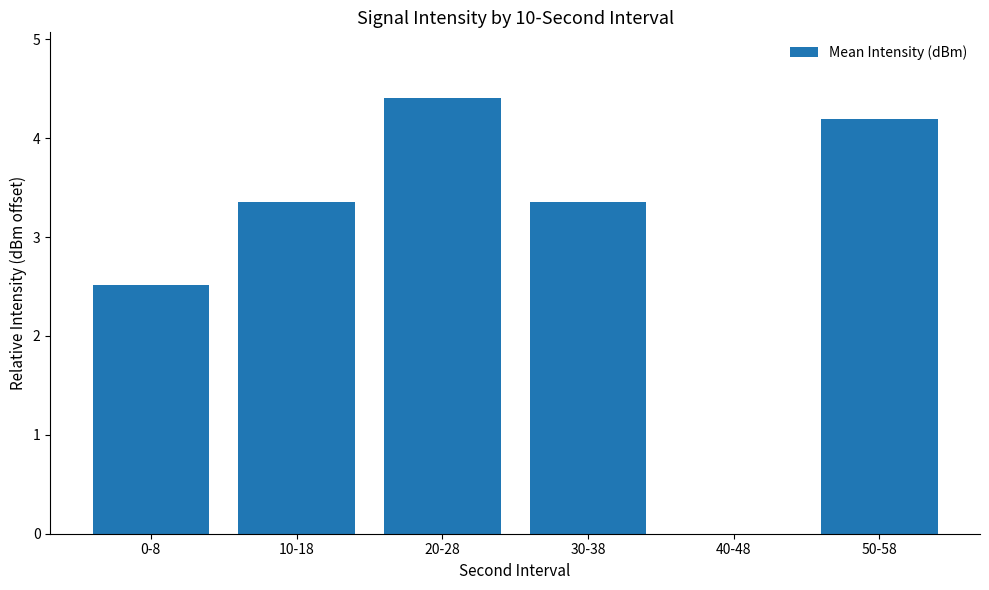

The value at 30-38 is 1.0. True or false?

False